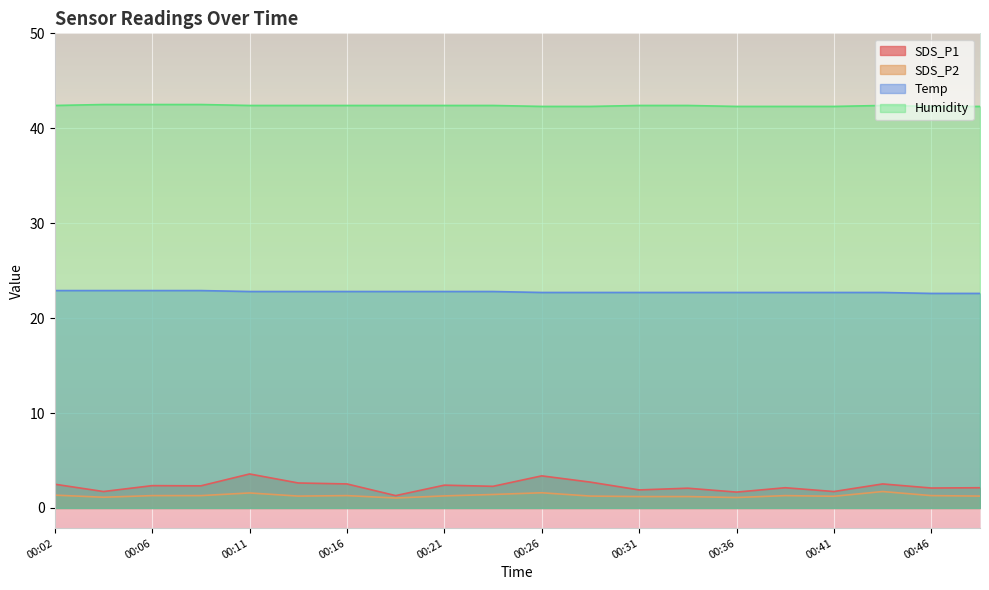

Is it true that Humidity equals 72.2 at 00:36?

False